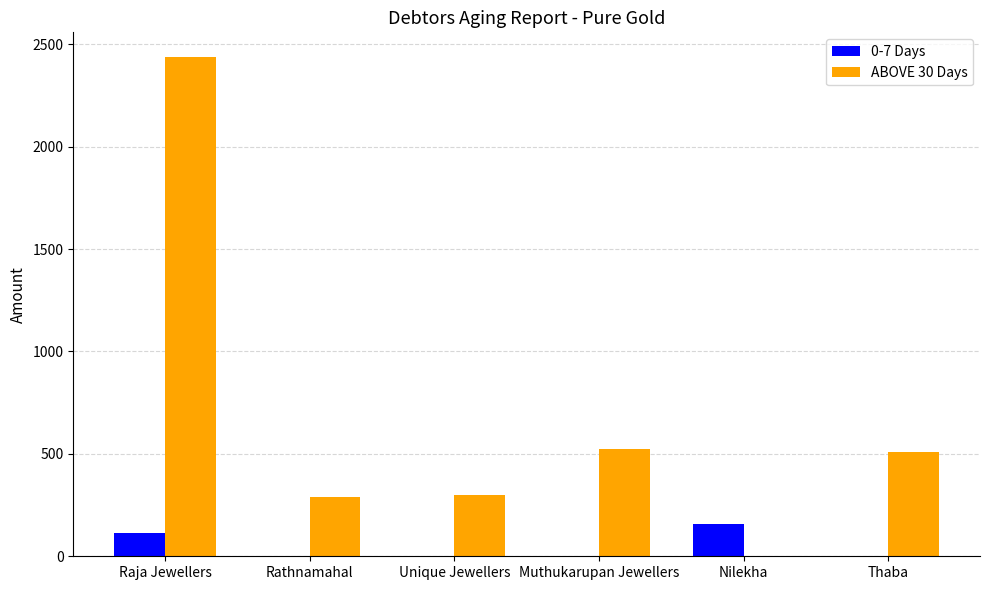

Does the chart contain stacked bars?

No